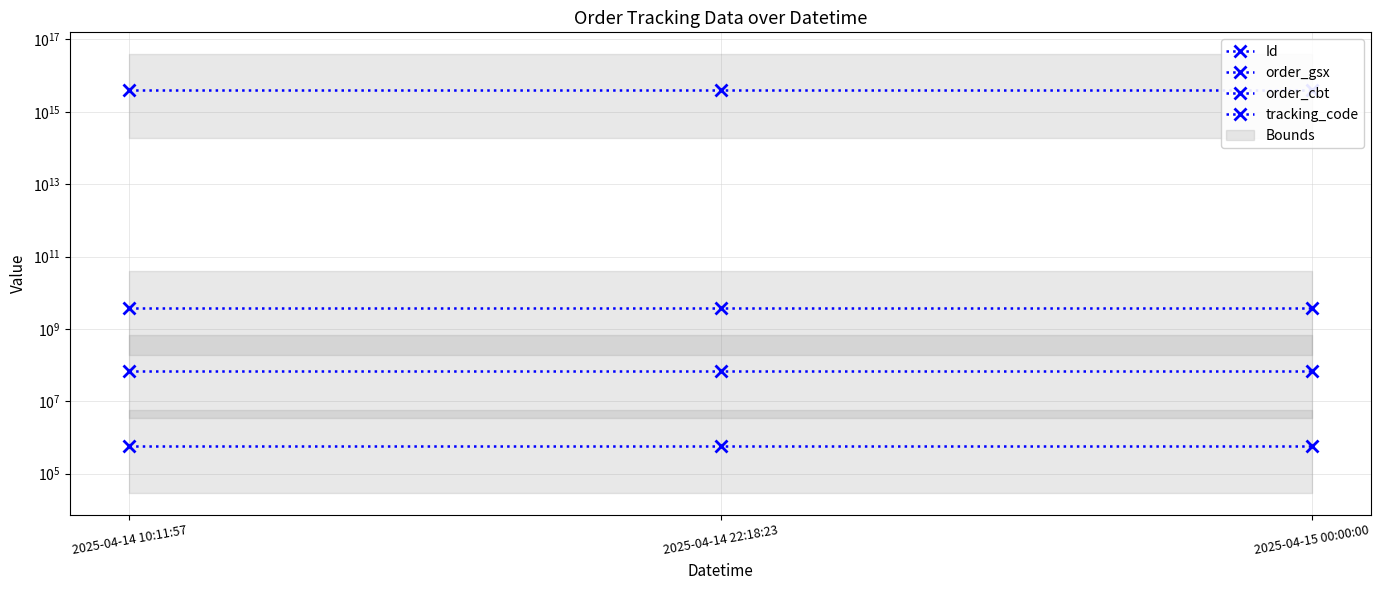

Rank the series at 2025-04-14 22:18:23 from lowest to highest value.

order_gsx, Id, order_cbt, tracking_code